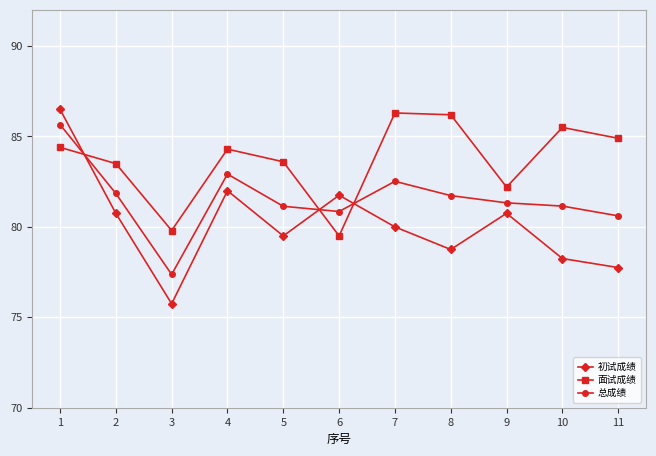

What is the value of the 初试成绩 point at the 1st from the left?

86.5